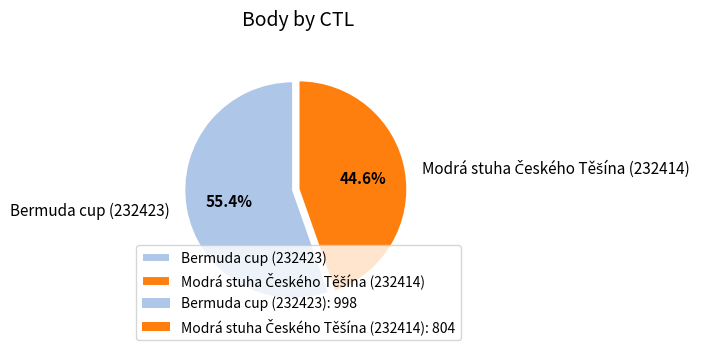

To the nearest percent, what is the difference between the largest and smallest slice percentages?

11%